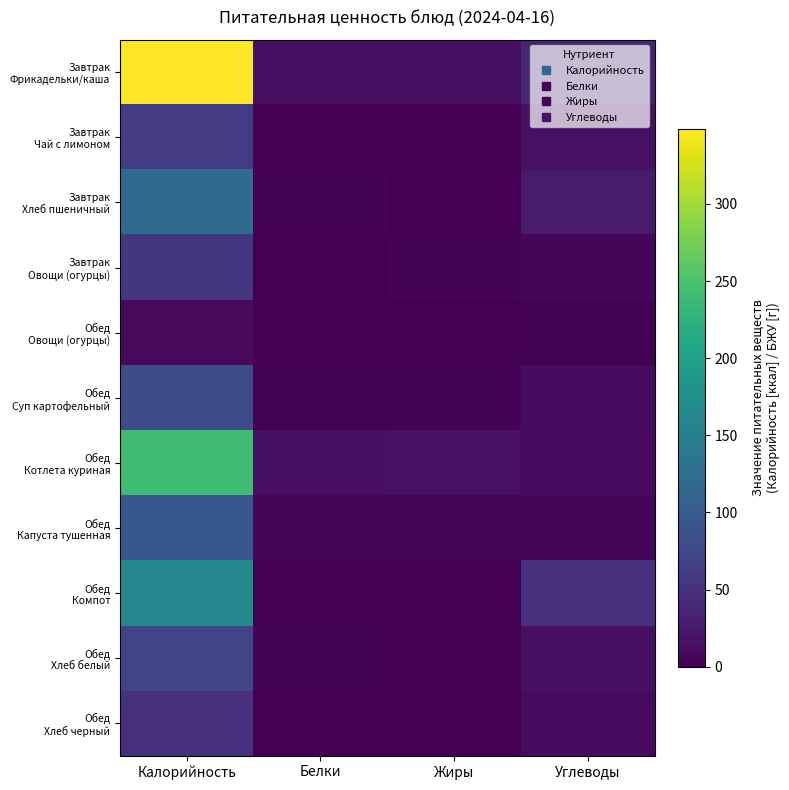

At how many categories does at least one series exceed 329?

1